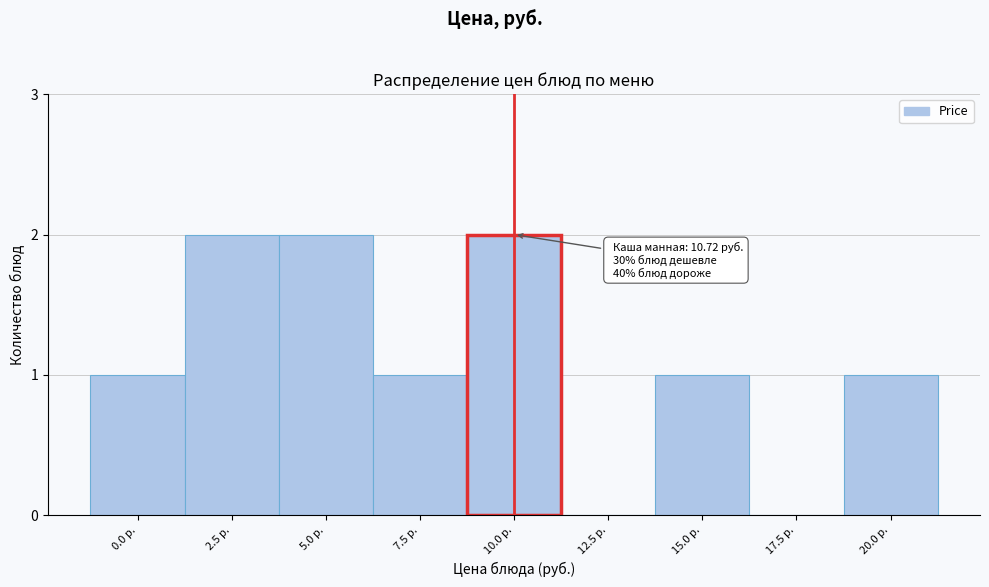

Reading left to right, list all the values displayed in this chart.

0.0 р.=1	2.5 р.=2	5.0 р.=2	7.5 р.=1	10.0 р.=2	12.5 р.=0	15.0 р.=1	17.5 р.=0	20.0 р.=1